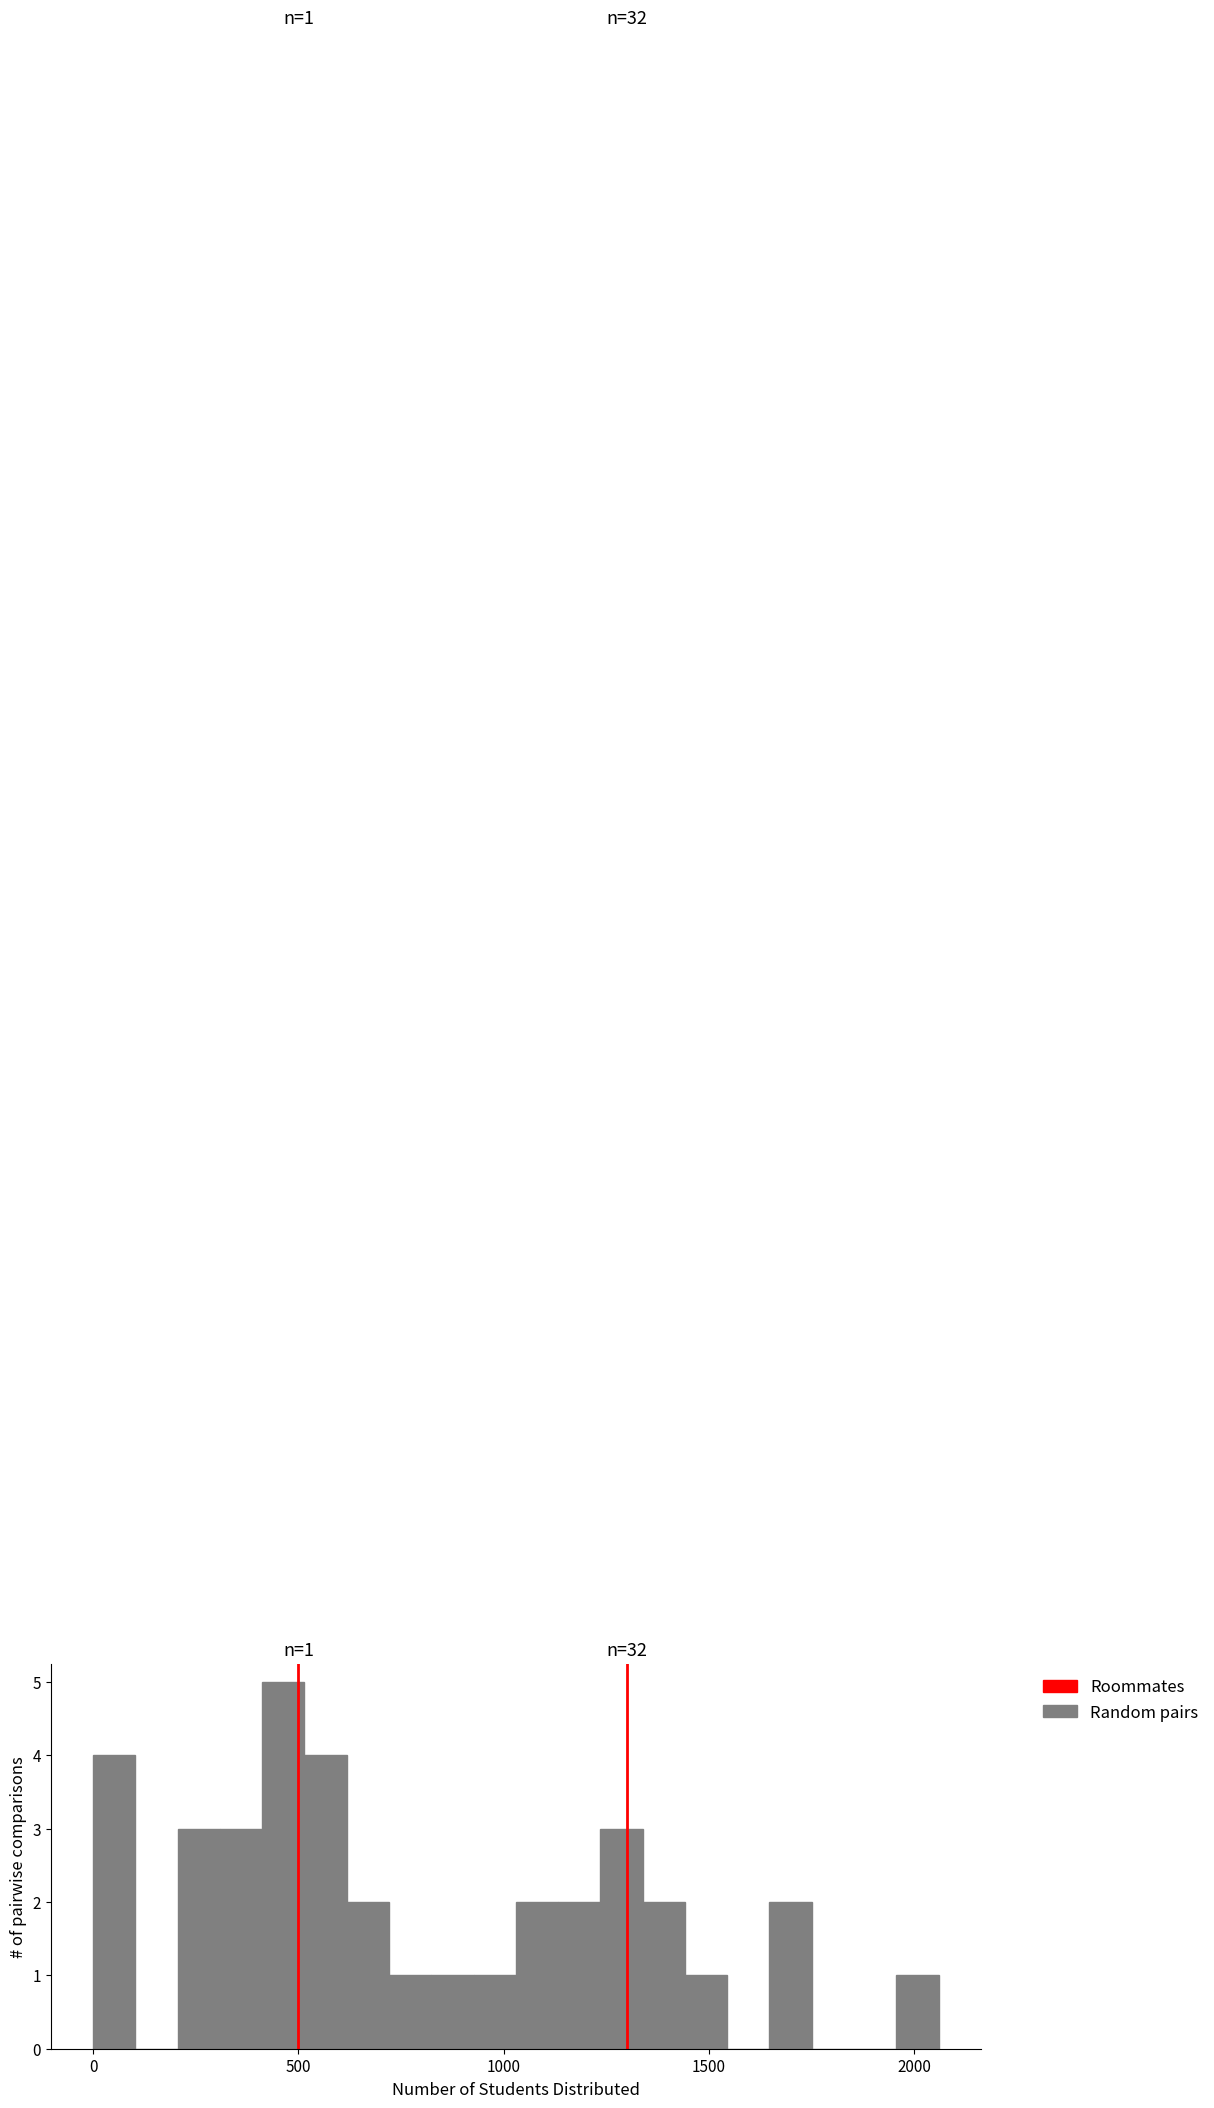

Read against the x-axis, roughly where is the centre of the tallest bar?

450